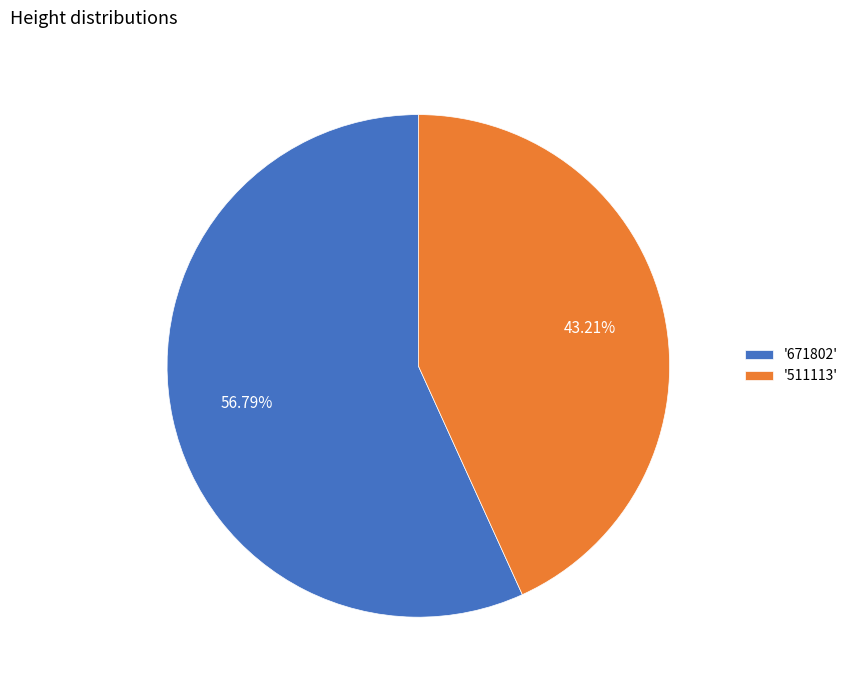

What is the ratio of the value at '511113' to the value at '671802'?

0.8